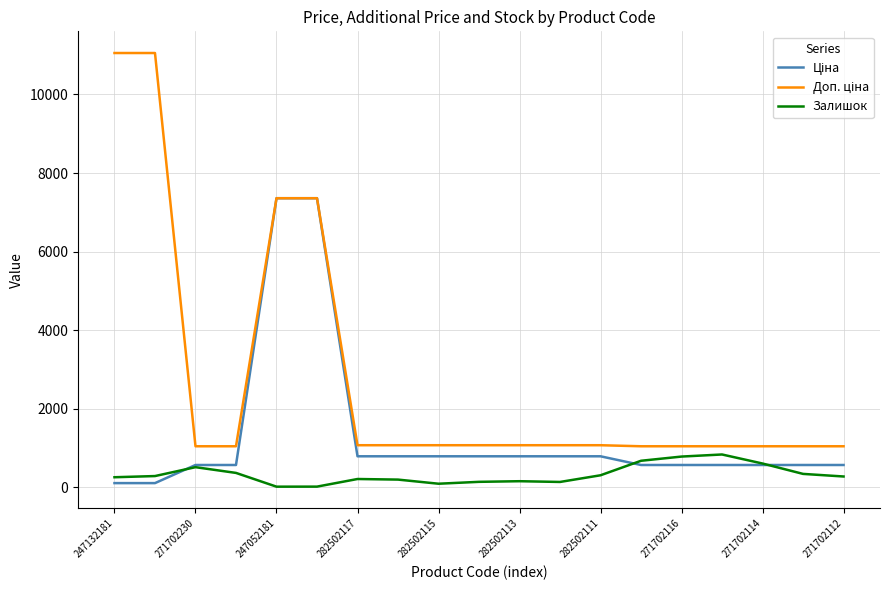

How many lines are shown in the chart?

3